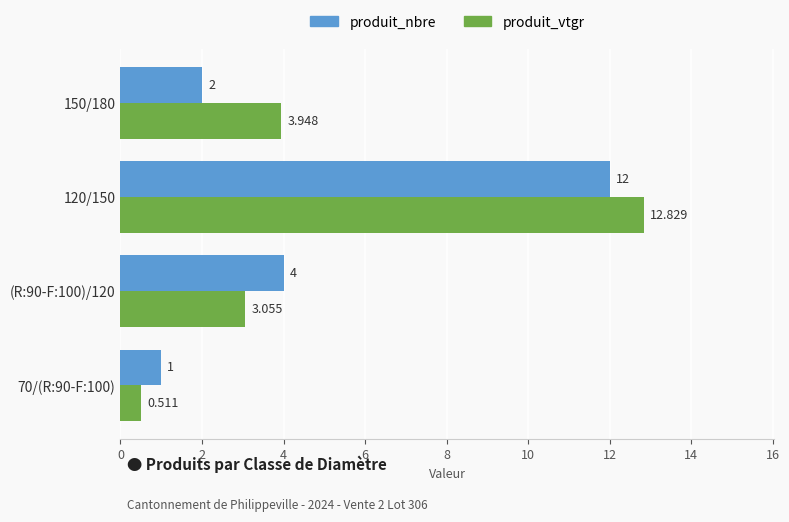

List the labels in order of produit_nbre value, largest first.

120/150, (R:90-F:100)/120, 150/180, 70/(R:90-F:100)